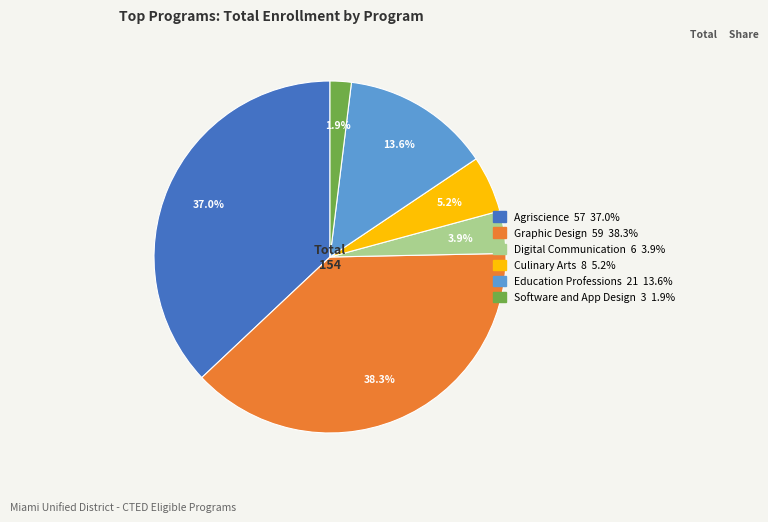

To the nearest percent, what is the average slice percentage?

17%